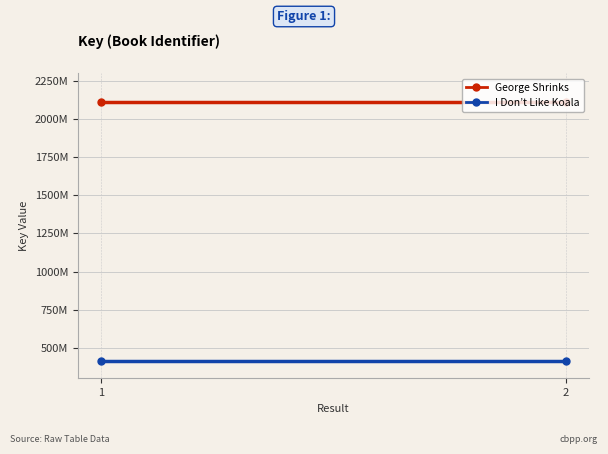

What is the maximum value for I Don’t Like Koala?

414137076